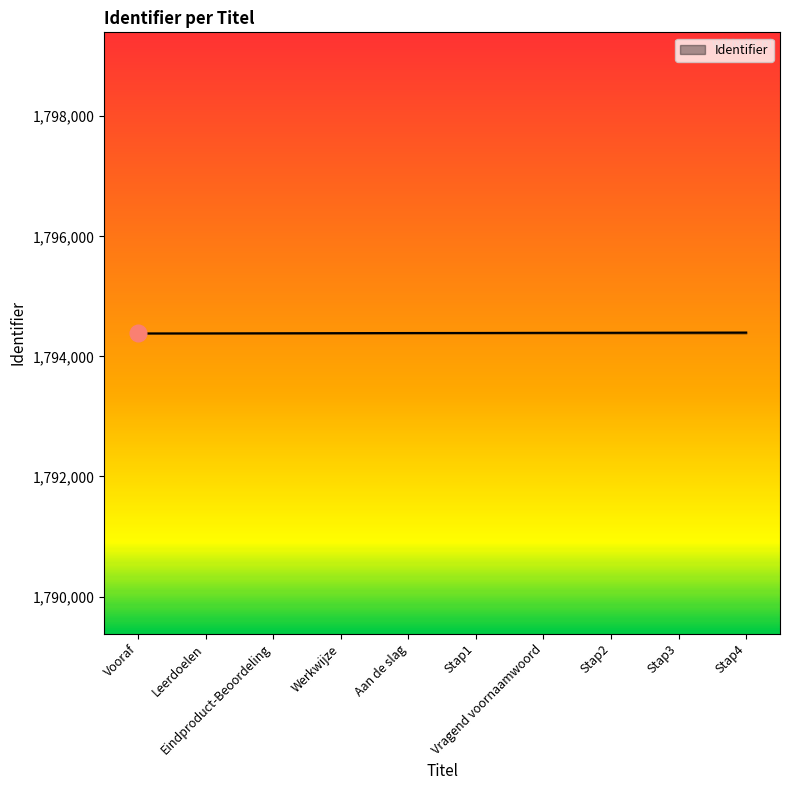

What is the smallest value displayed?

1794383